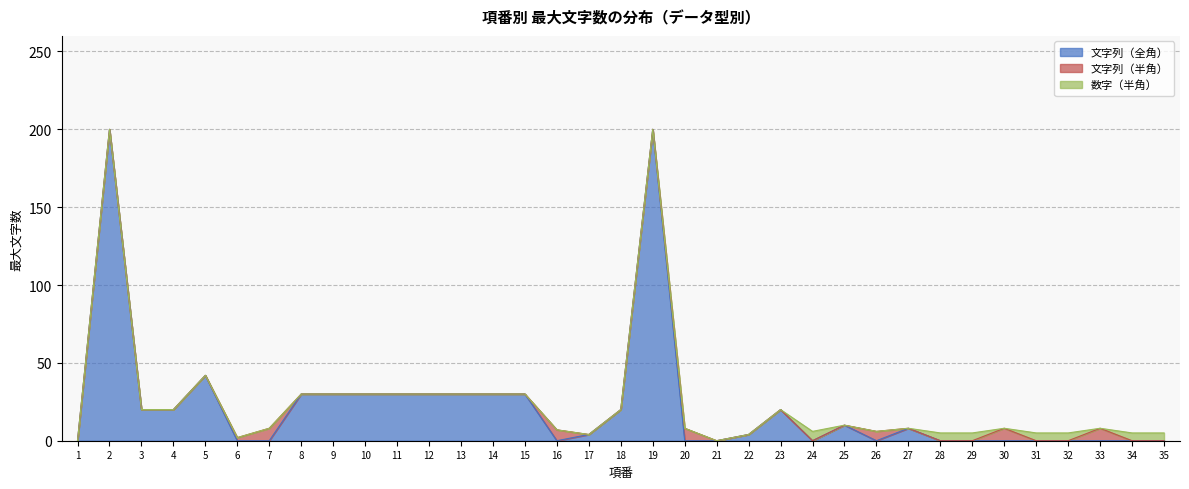

Between which two adjacent categories do 文字列（全角） and 文字列（半角） first intersect?

5 and 6